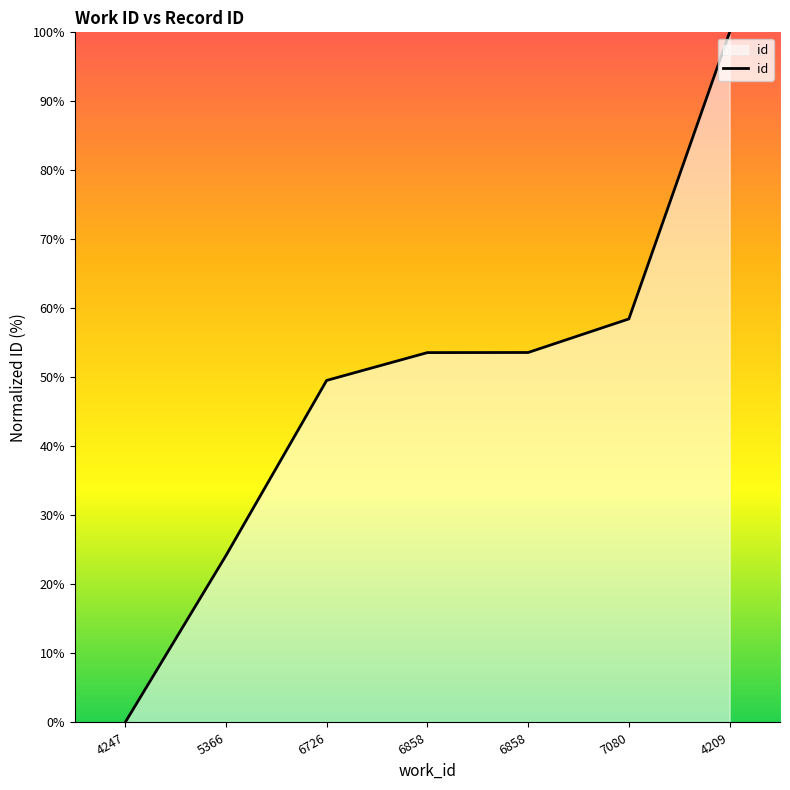

The value at 5366 is 24.2. True or false?

True